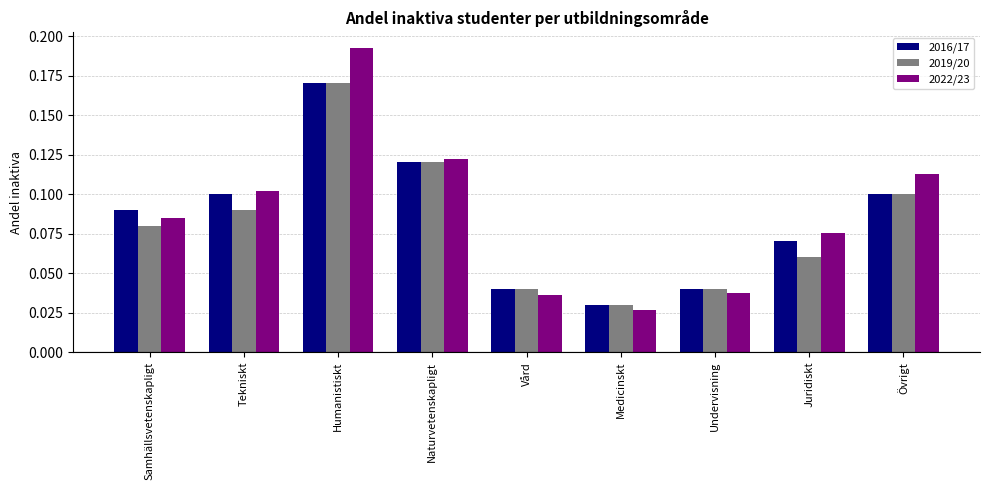

The 2019/20 series shows 0.1 at Humanistiskt. True or false?

False